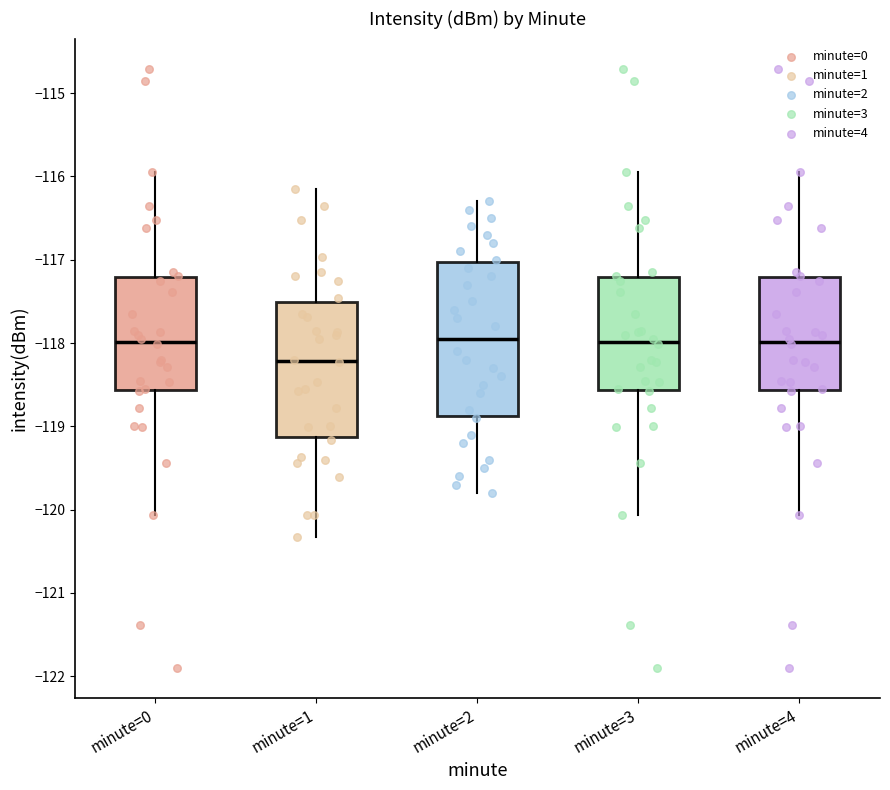

Which box is the tallest, from its lower edge to its upper edge?

minute=2